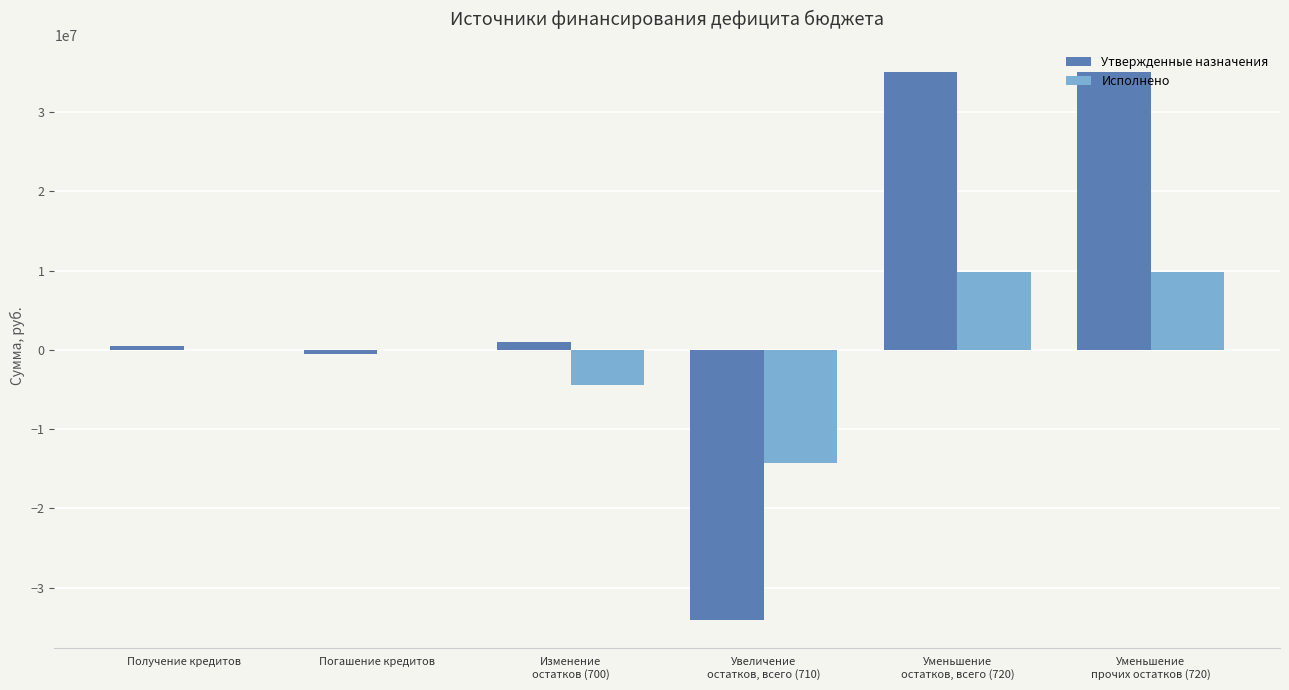

Which series has the largest total across all categories?

Утвержденные назначения